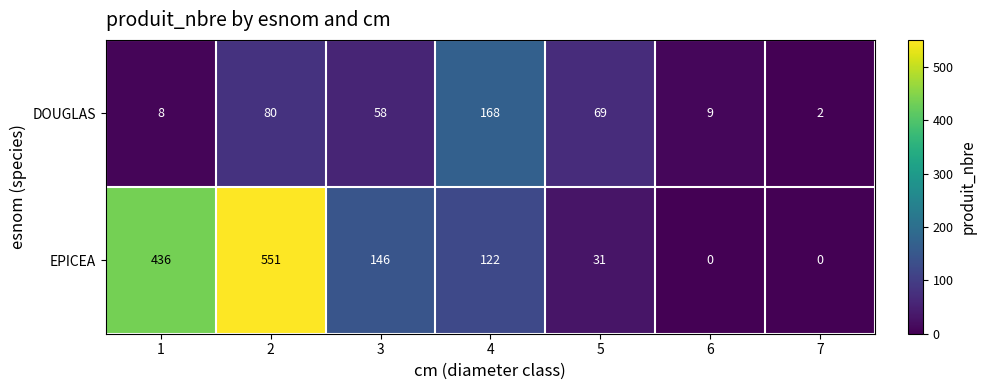

Which label corresponds to the largest value in the chart?

2